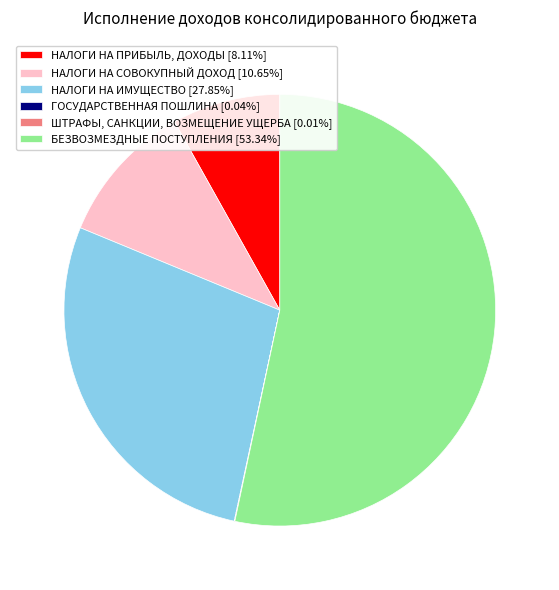

Which has a higher value, НАЛОГИ НА СОВОКУПНЫЙ ДОХОД or НАЛОГИ НА ИМУЩЕСТВО?

НАЛОГИ НА ИМУЩЕСТВО